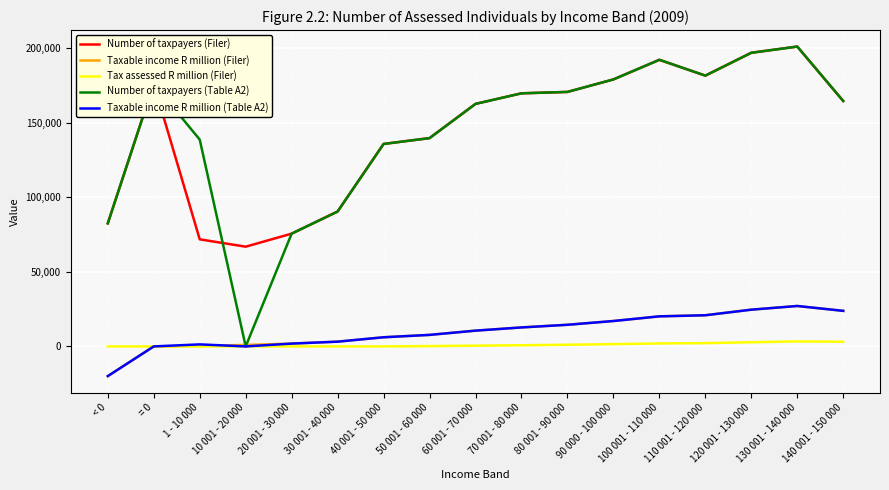

True or false: Number of taxpayers (Filer) and Tax assessed R million (Filer) intersect in this chart.

False